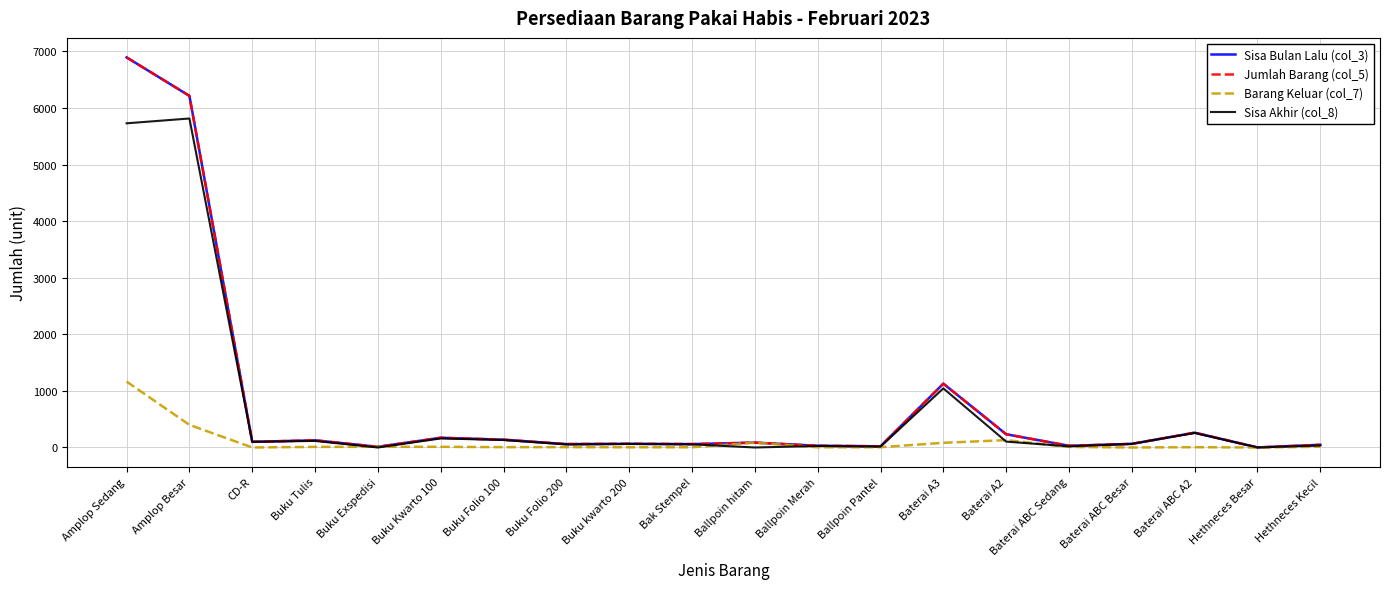

Where is the first local maximum for Jumlah Barang (col_5)?

Buku Tulis